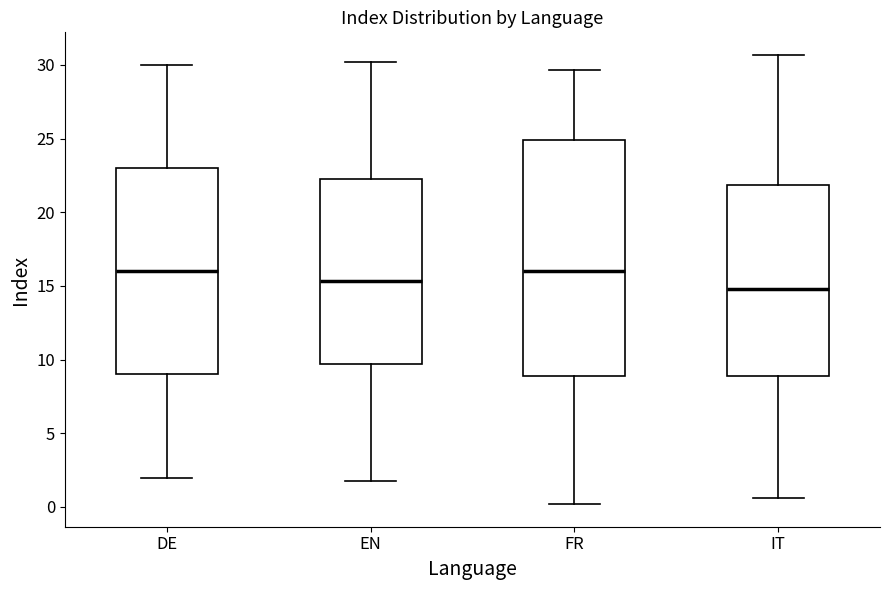

Which box has the lowest median line?

IT